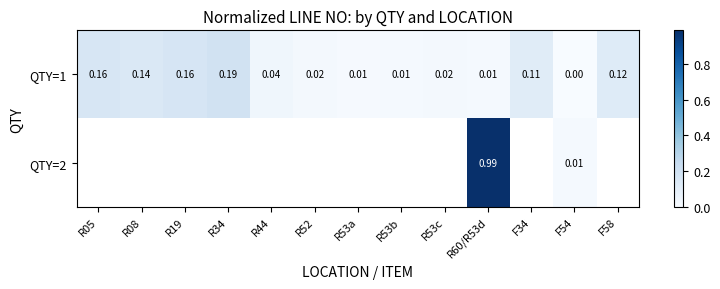

Between F58 and R44, which is larger?

F58